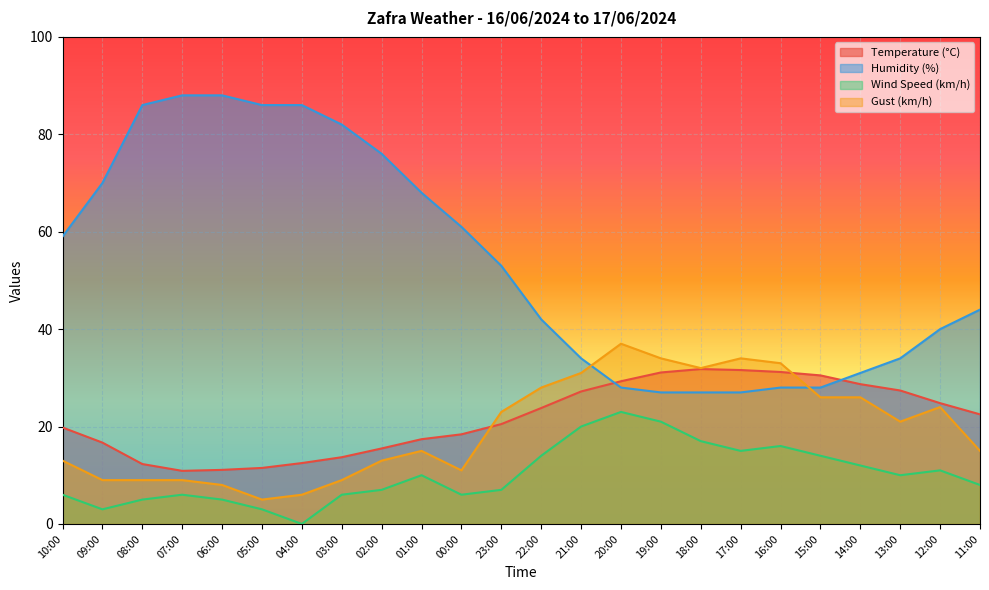

True or false: Humidity (%) has more than 1 interior local peaks.

False